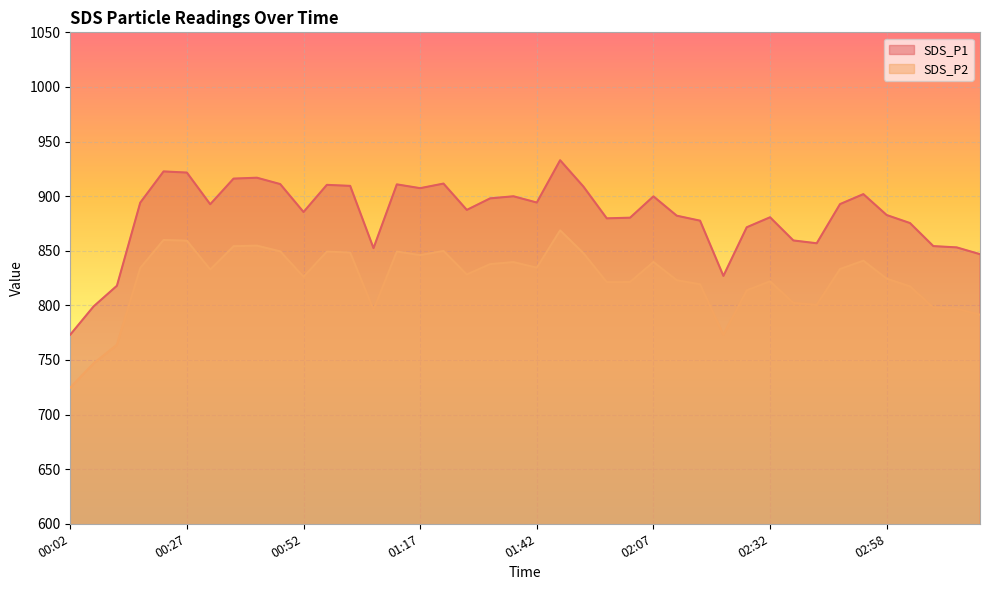

What is the difference between the SDS_P2 values at 02:52 and 03:08?

42.9